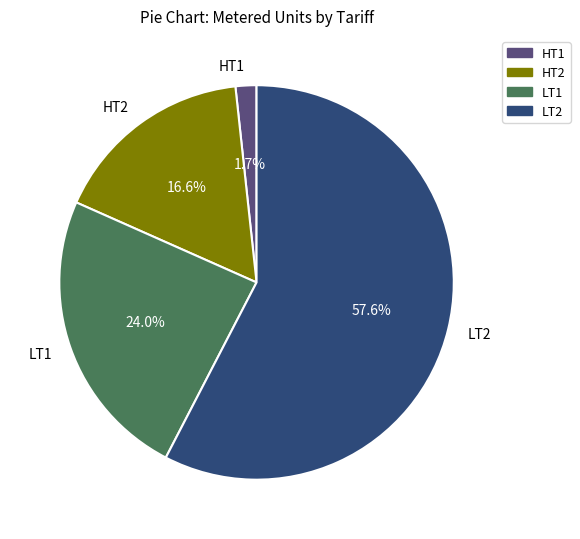

True or false: LT1 accounts for 38% of the total.

False